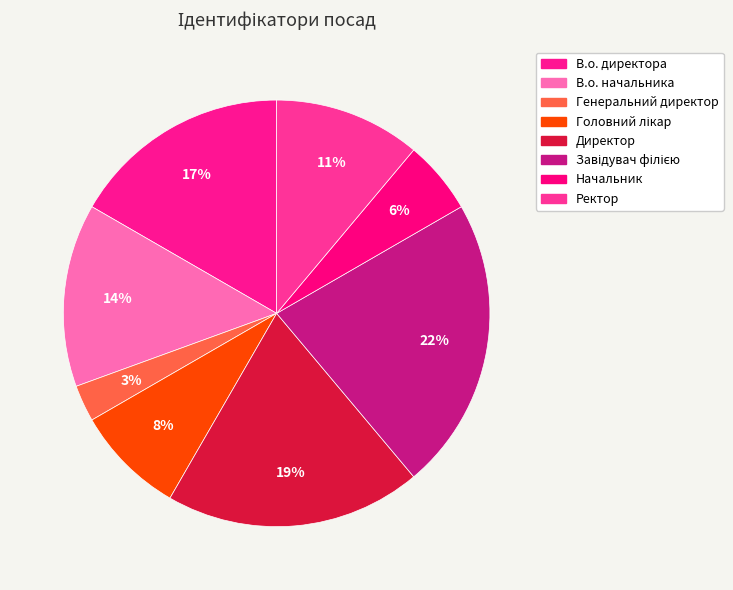

Is it true that Директор is 29% of the pie?

False